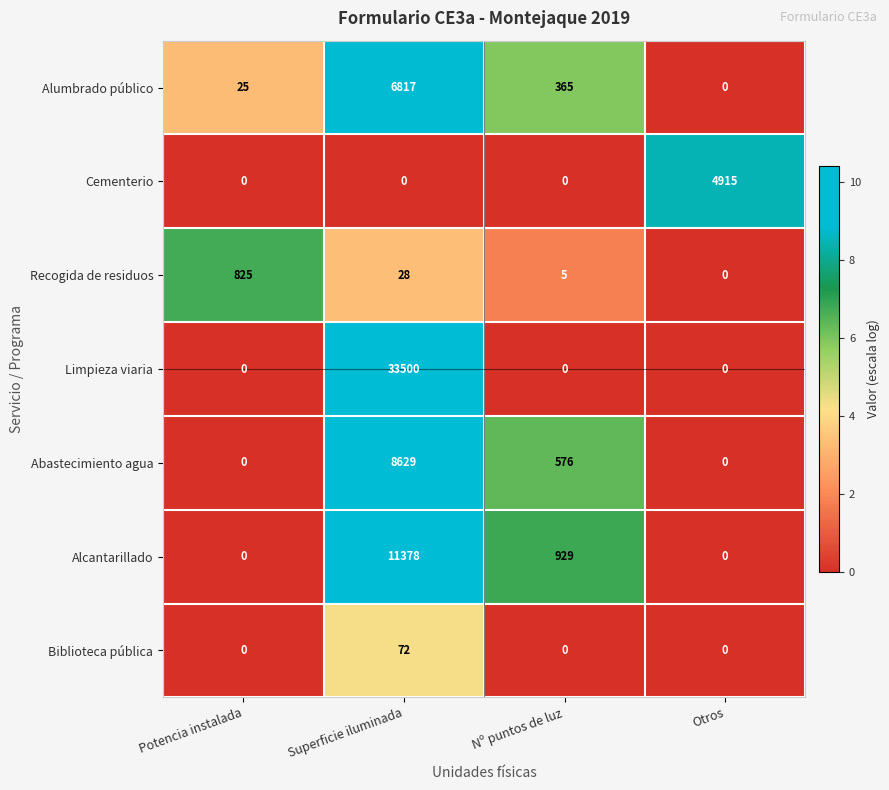

Which series changed the most between Potencia instalada and Superficie iluminada?

Limpieza viaria